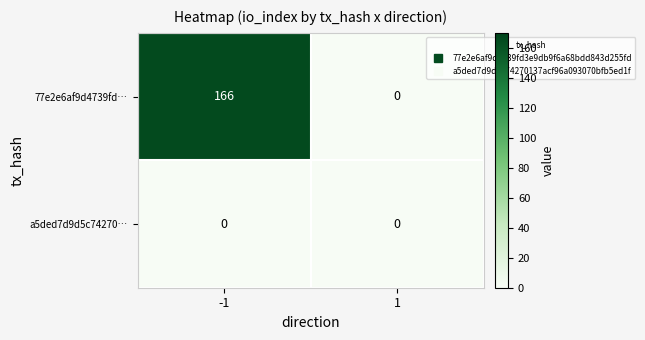

At how many categories does at least one series exceed 89?

1